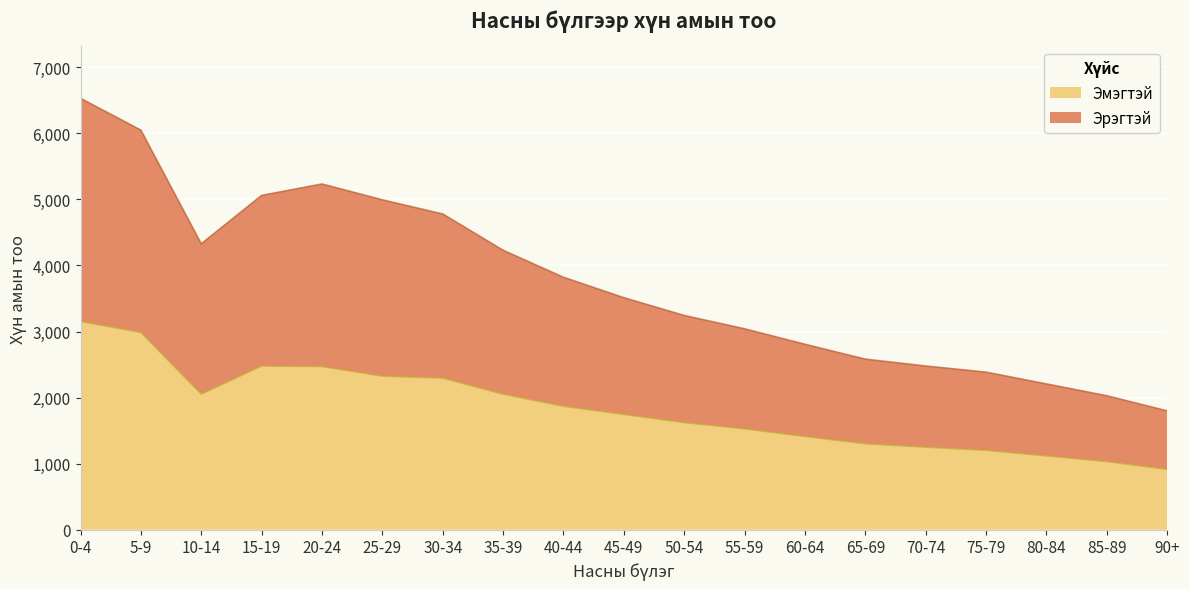

How many interior local peaks does the Эрэгтэй series have?

1